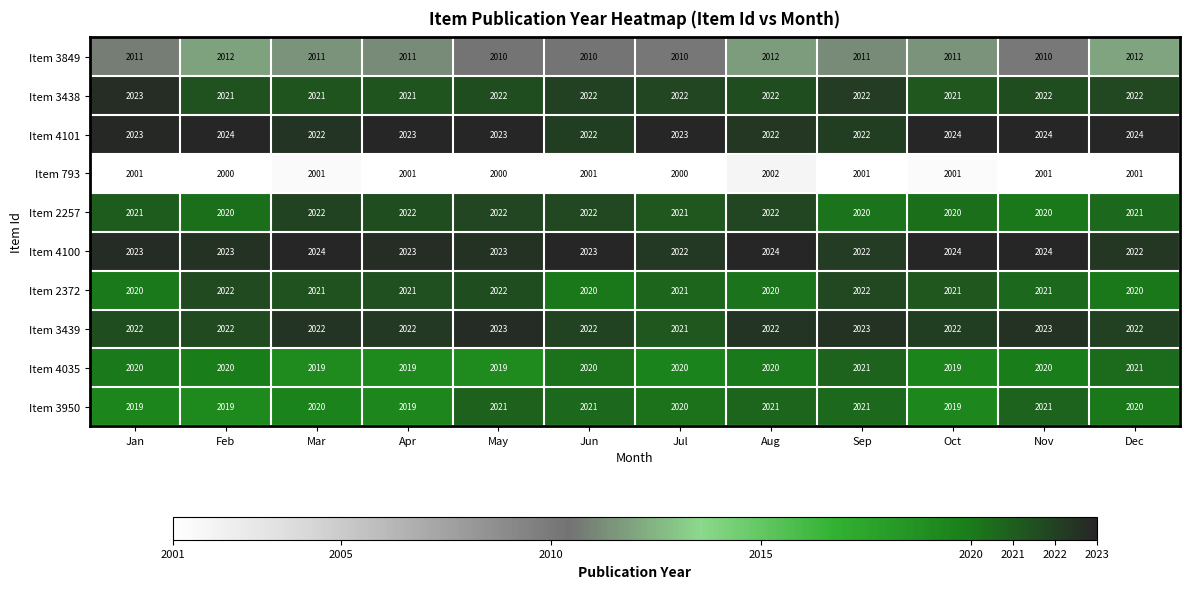

What is the total value across all series at Dec?

20185